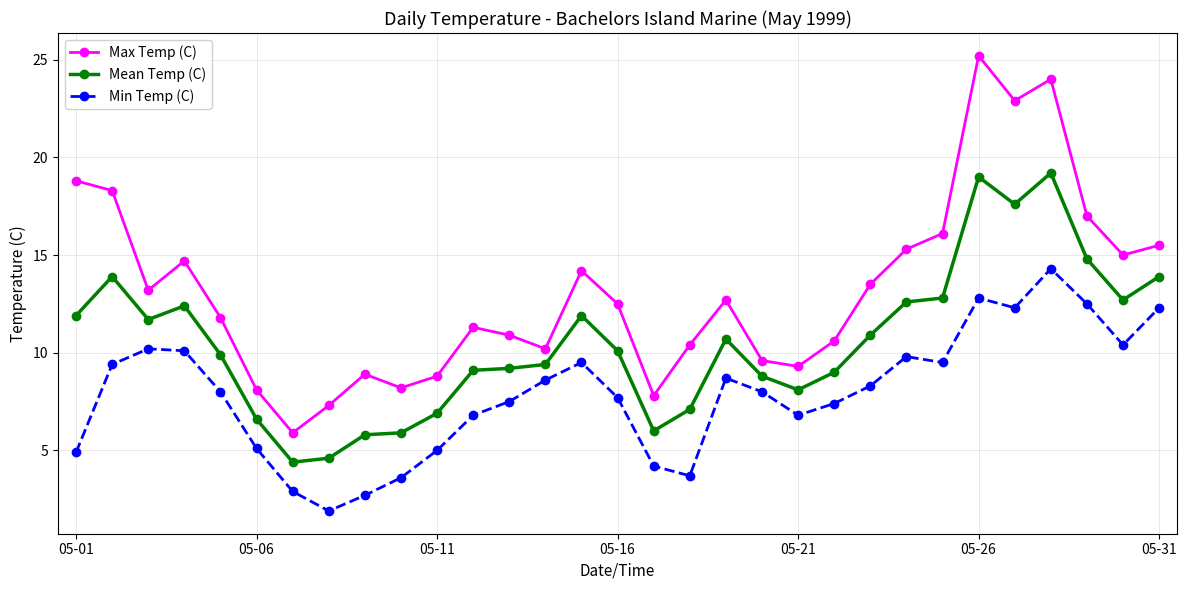

At how many categories does at least one series exceed 13?

14